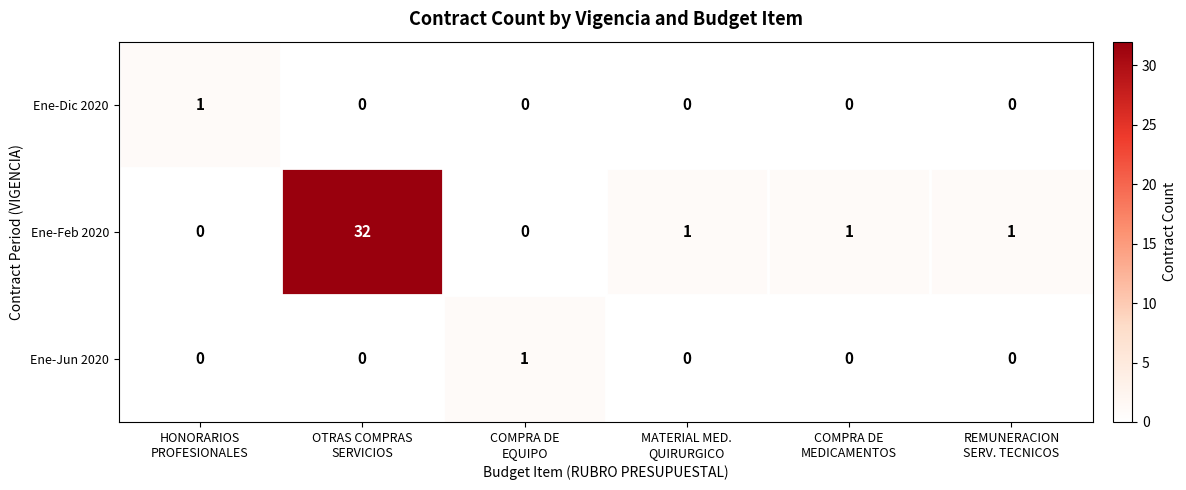

Which series has the largest range (max minus min)?

Ene-Feb 2020